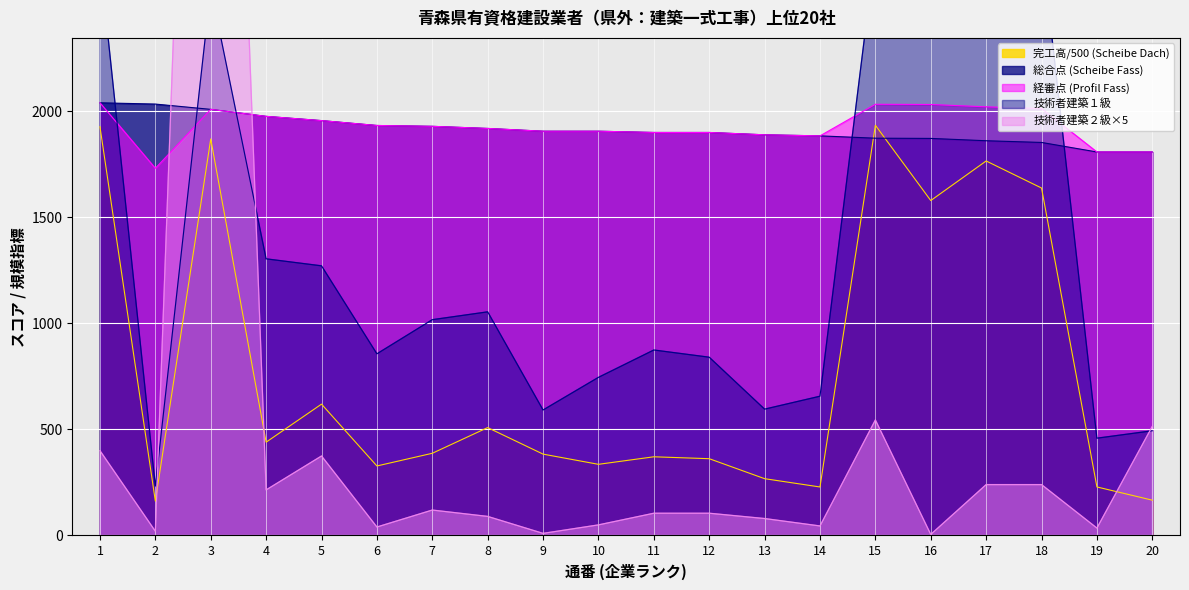

What is the average value of the 完工高 (Profil Fass) series?

775.5